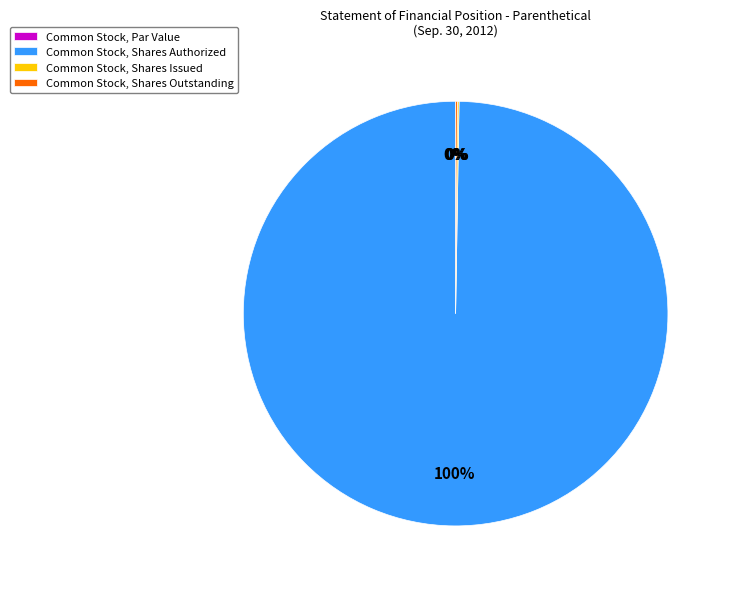

True or false: Common Stock, Par Value accounts for 0% of the total.

True